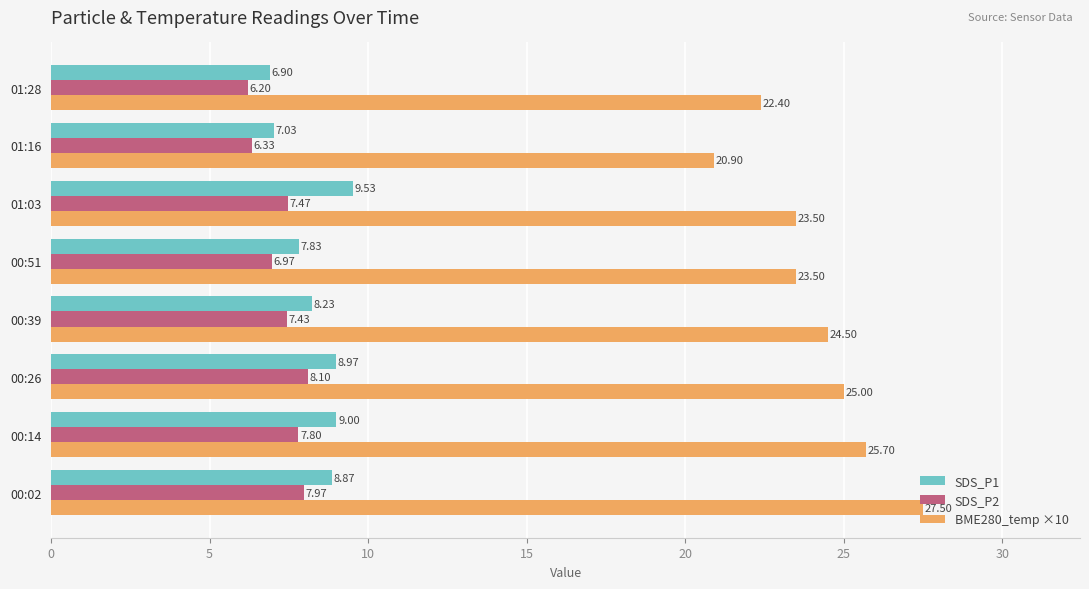

At 00:14, list the series in order from smallest to largest.

SDS_P2, SDS_P1, BME280_temp ×10